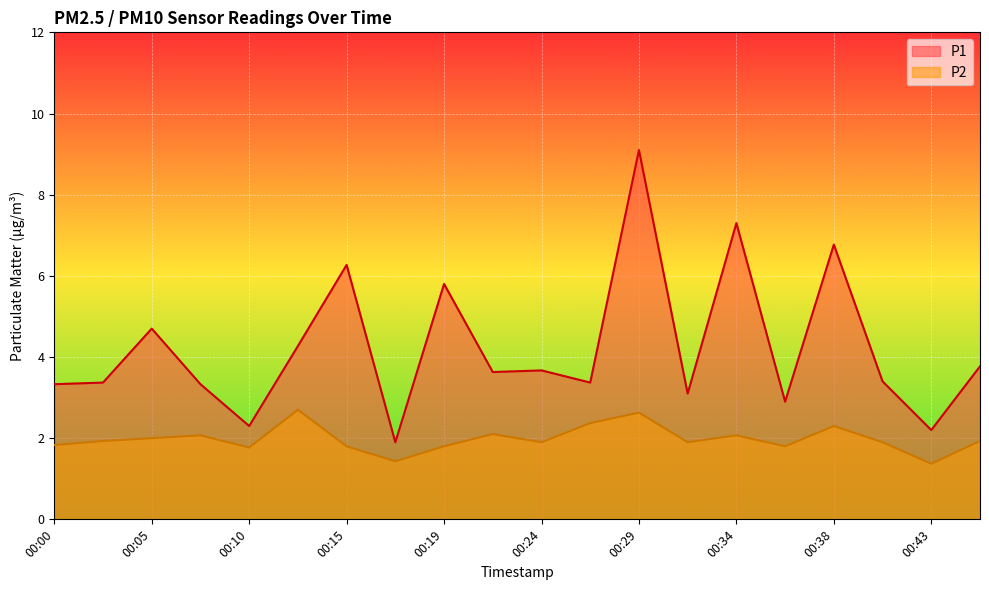

How many lines are shown in the chart?

2